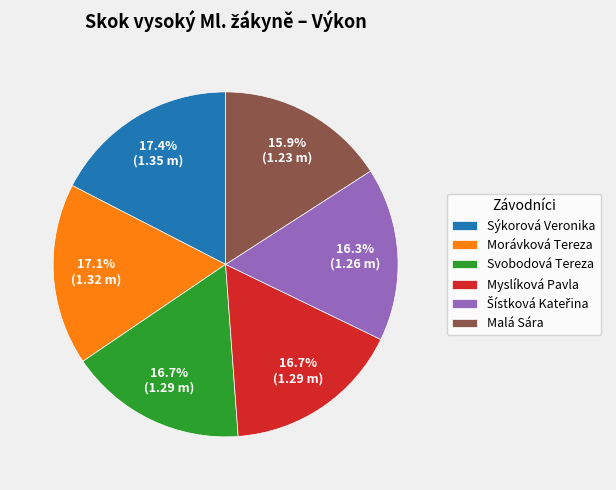

Is Morávková Tereza the majority of the pie?

No